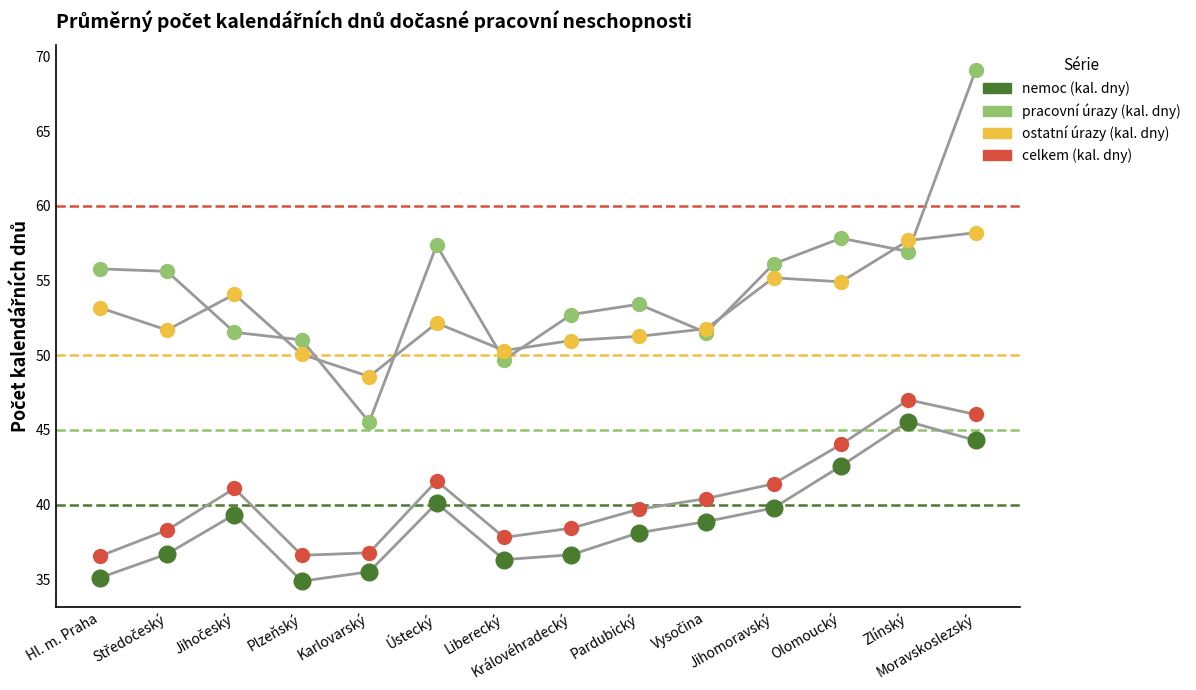

Which series contains the lowest Y value?

nemoc (kal. dny)